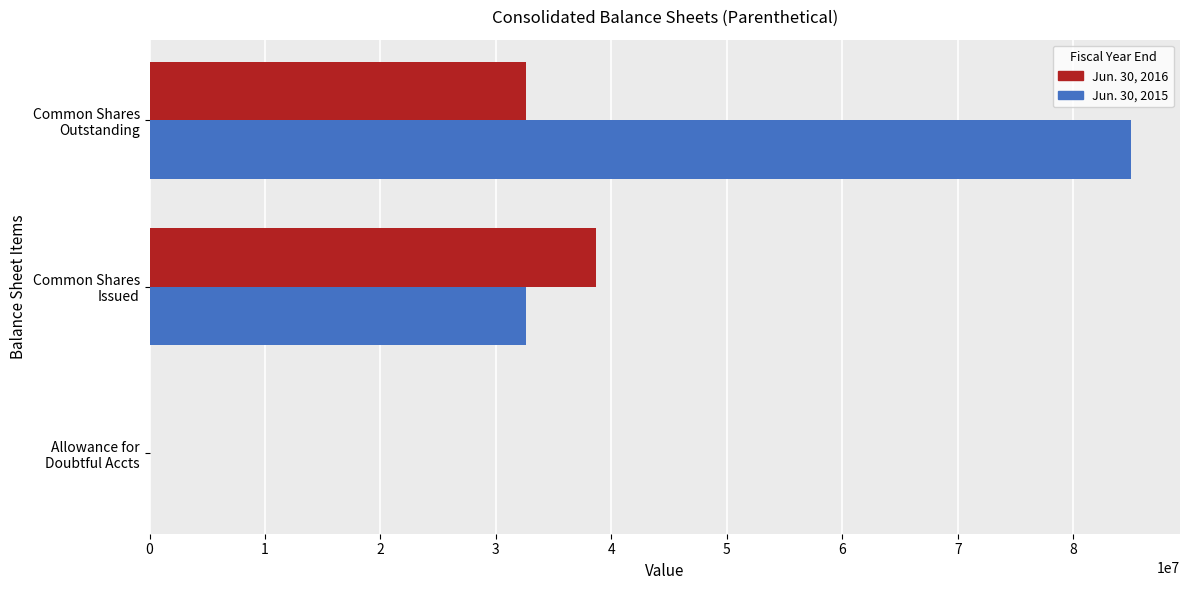

Which series has the largest total across all categories?

Jun. 30, 2015